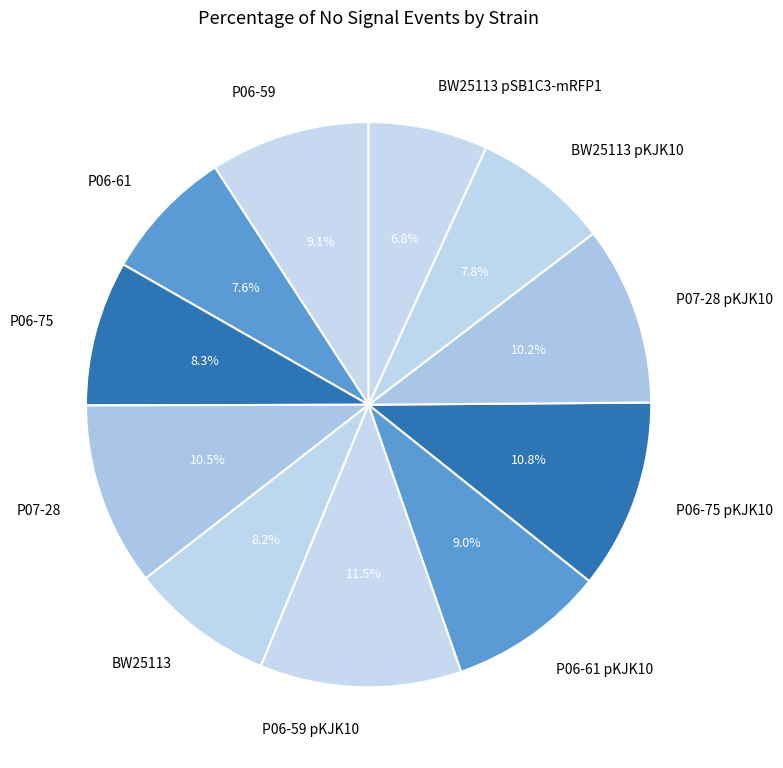

To the nearest percent, what is the difference between the BW25113 pSB1C3-mRFP1 and P06-59 slice percentages?

2%